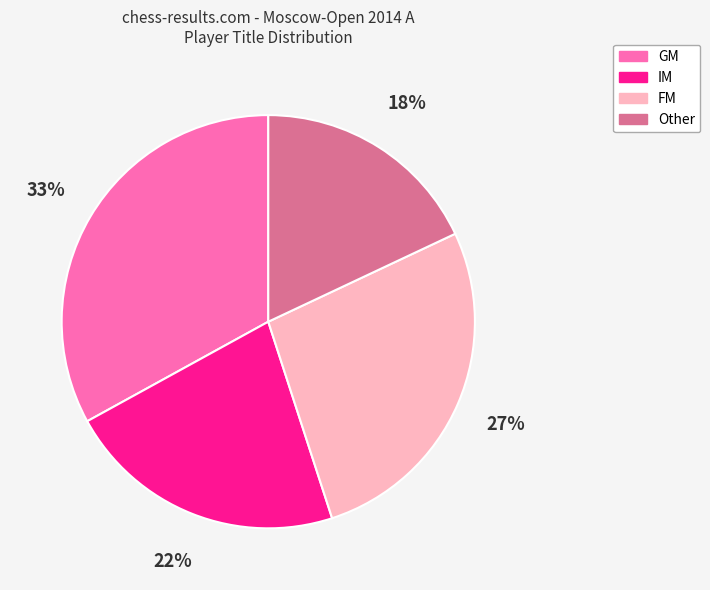

Do FM and Other together represent more than half of the pie?

No